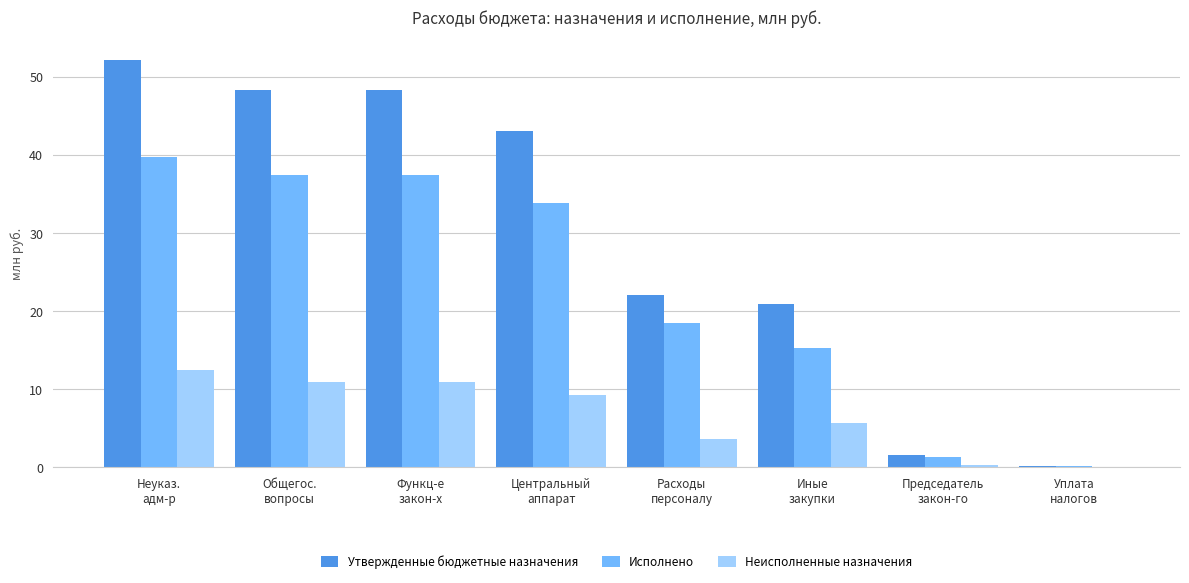

True or false: Исполнено has a value of 24.4 at Иные
закупки.

False